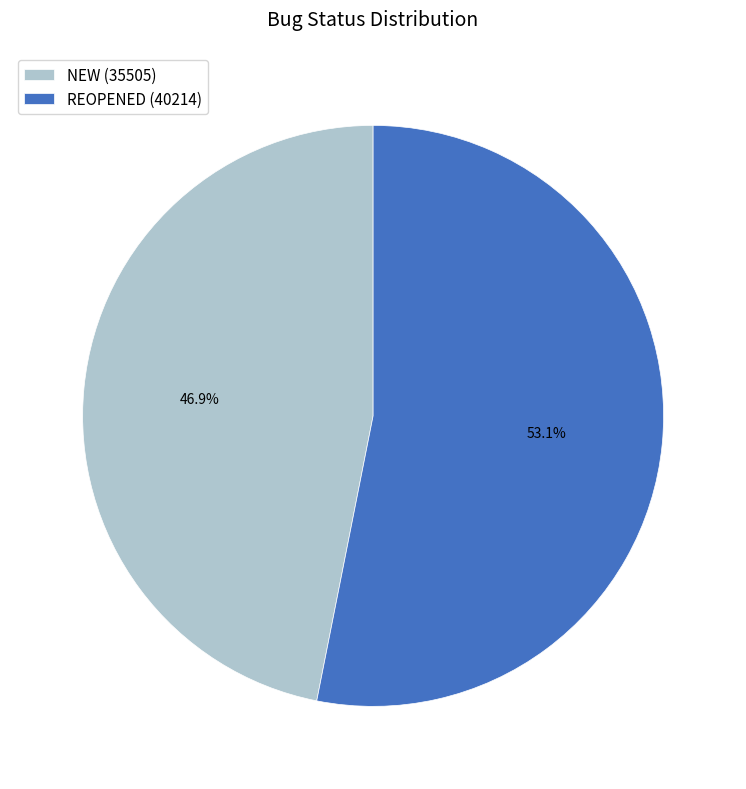

Which category has the smallest portion of the pie?

NEW